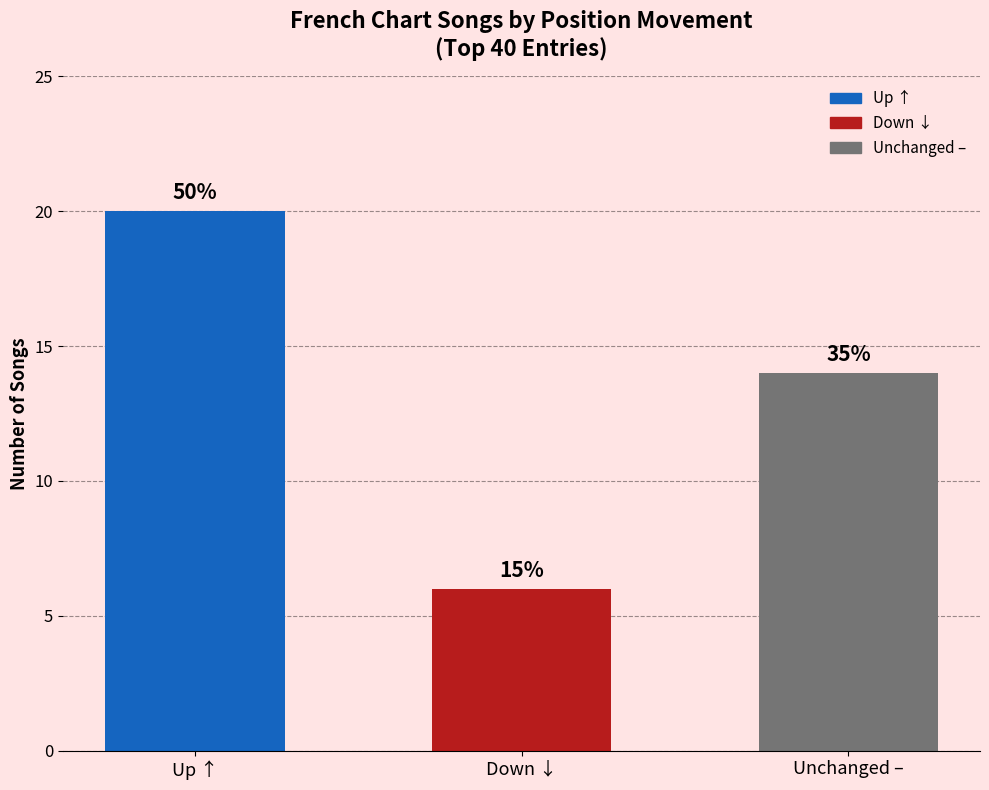

How many bars are there in total?

3